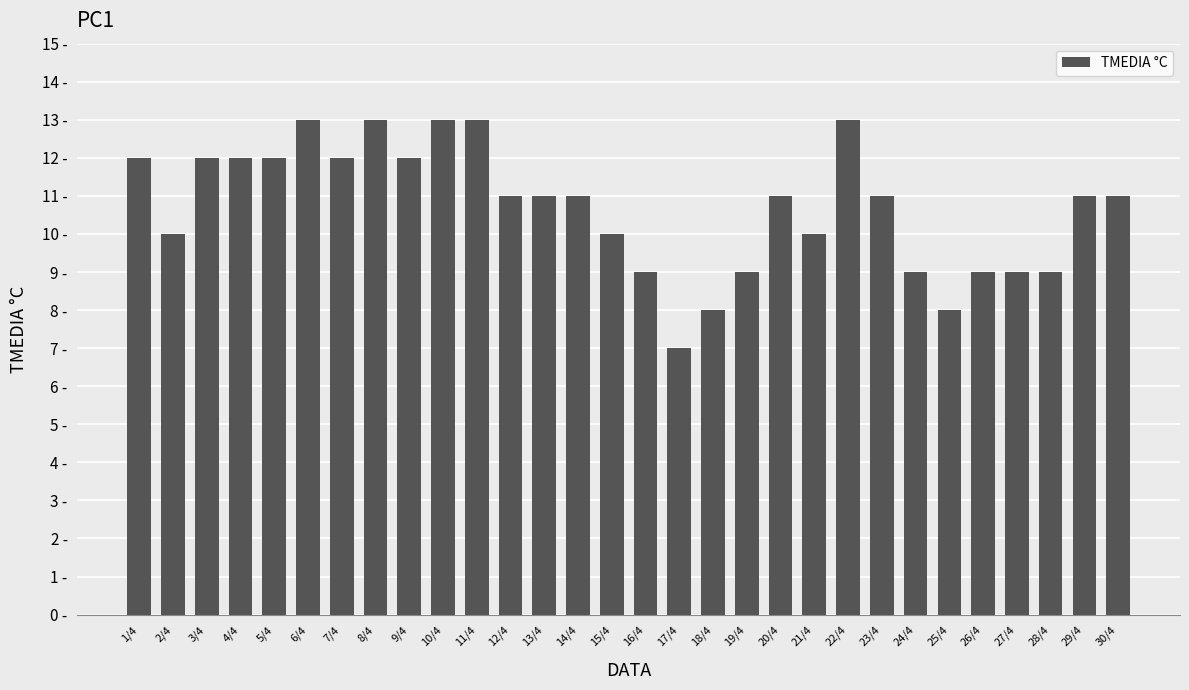

Is it true that the value at 8/4 is 17?

False